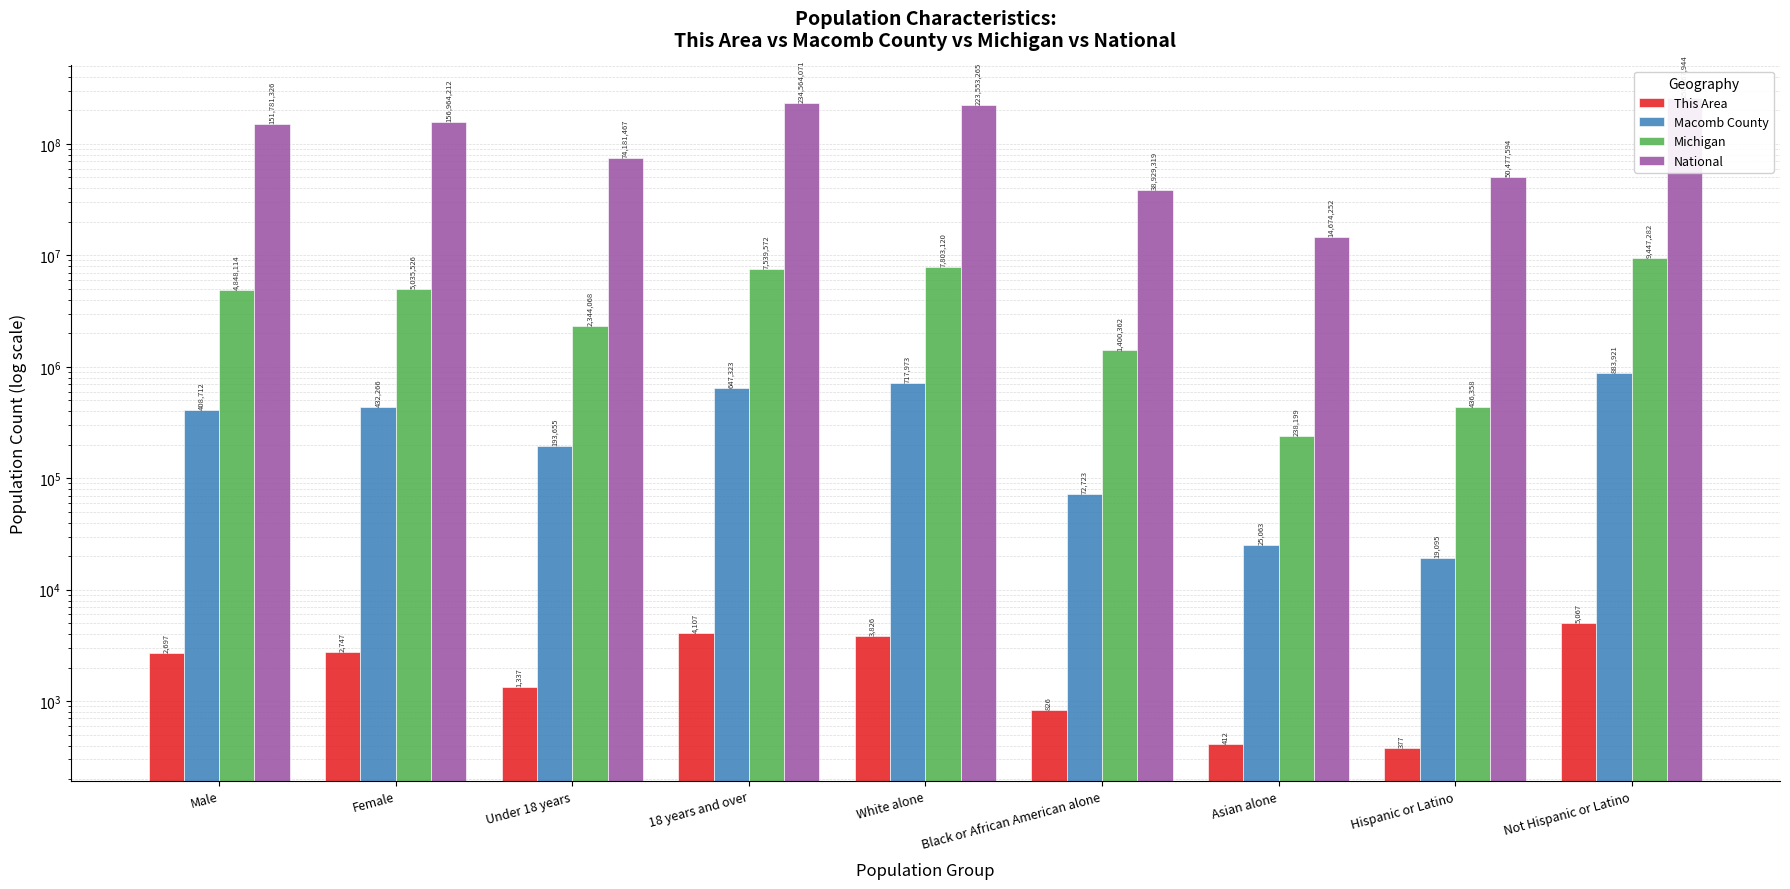

How many groups of bars are there?

9